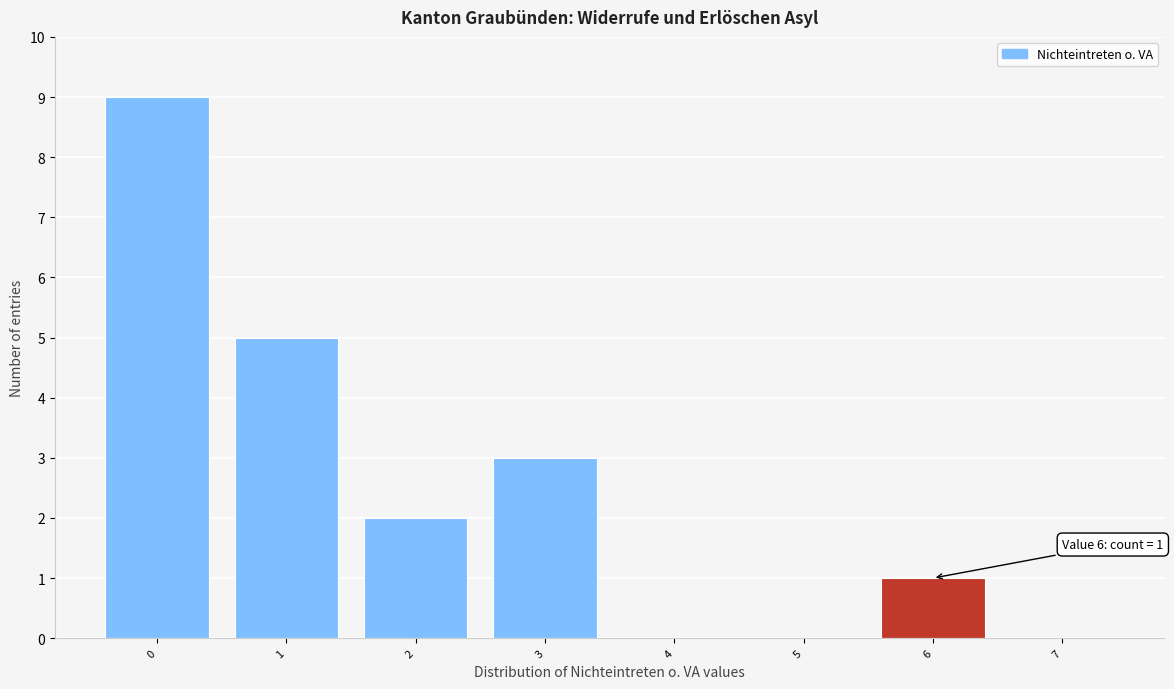

Reading left to right, list all the values displayed in this chart.

0=9	1=5	2=2	3=3	4=0	5=0	6=1	7=0